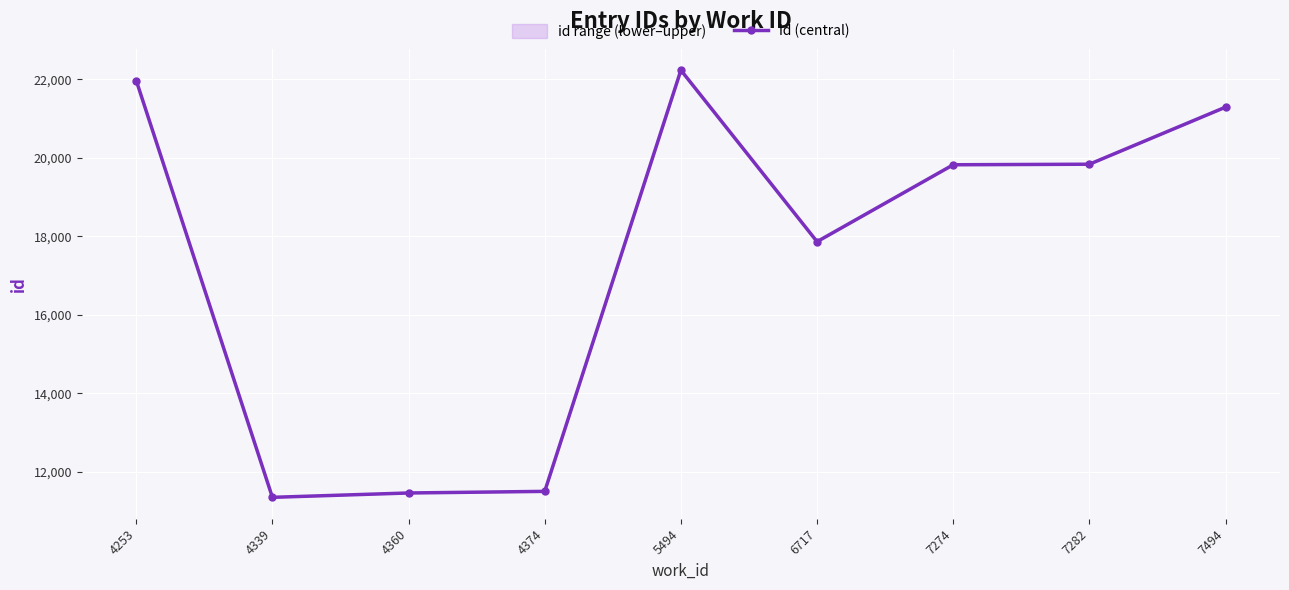

Which category has the lowest value across all series?

4339